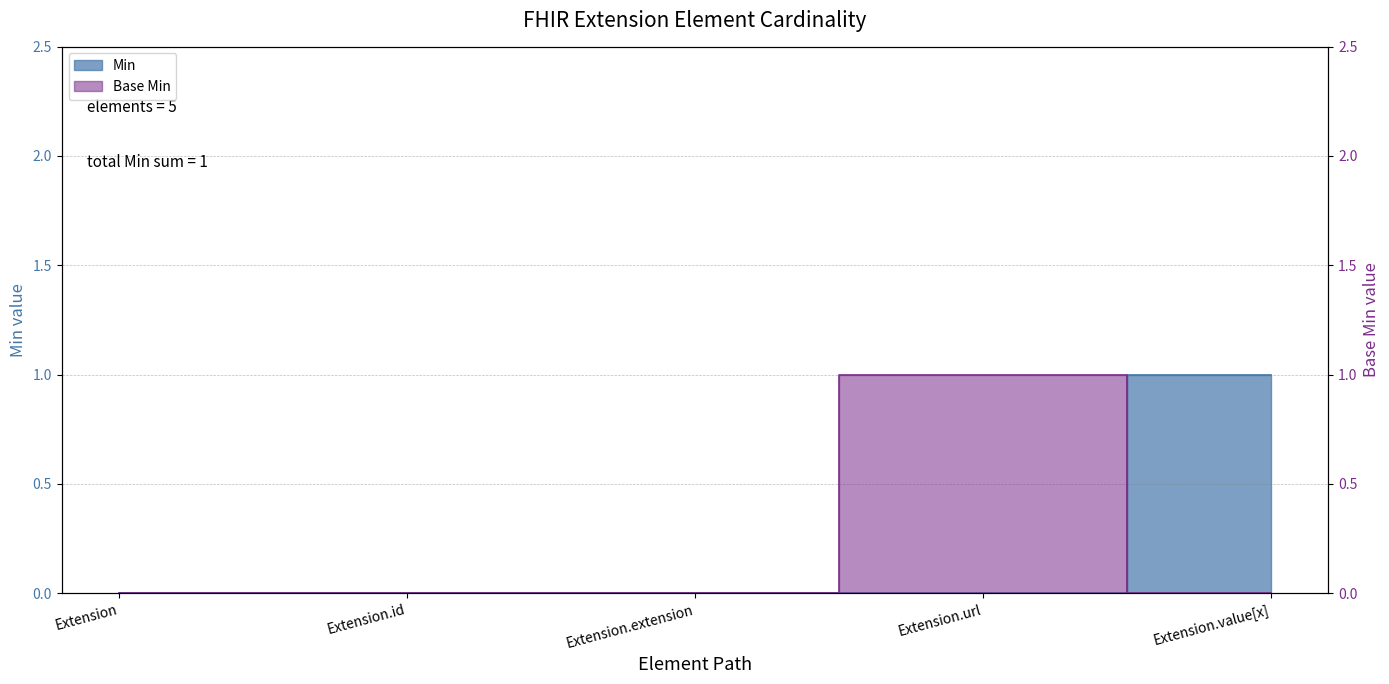

Rank the series by their maximum value, from lowest to highest.

Min, Base Min